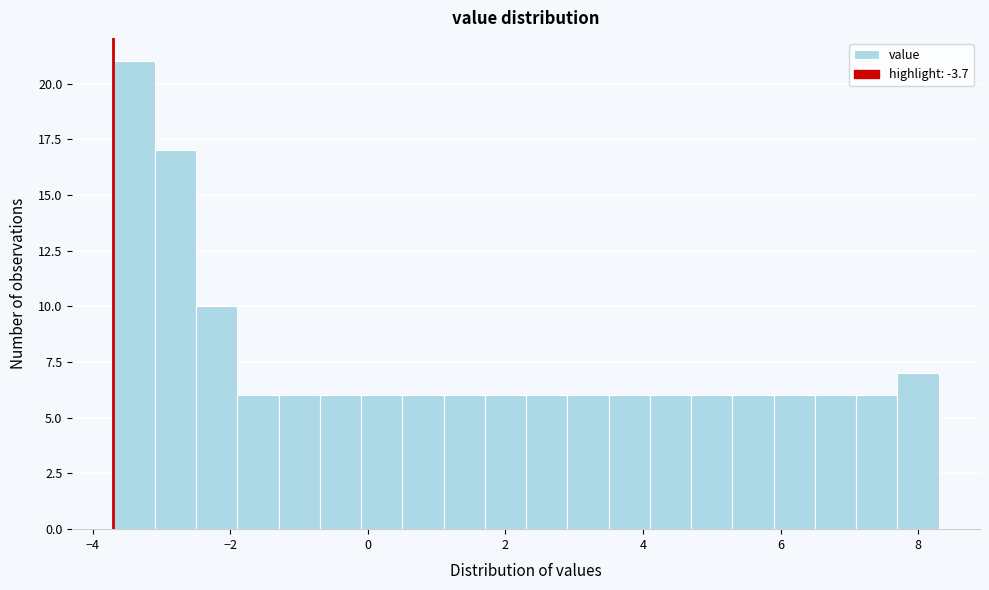

Around what value on the x-axis is the tallest bar? Give the approximate position of its centre, as read against the axis.

-3.4